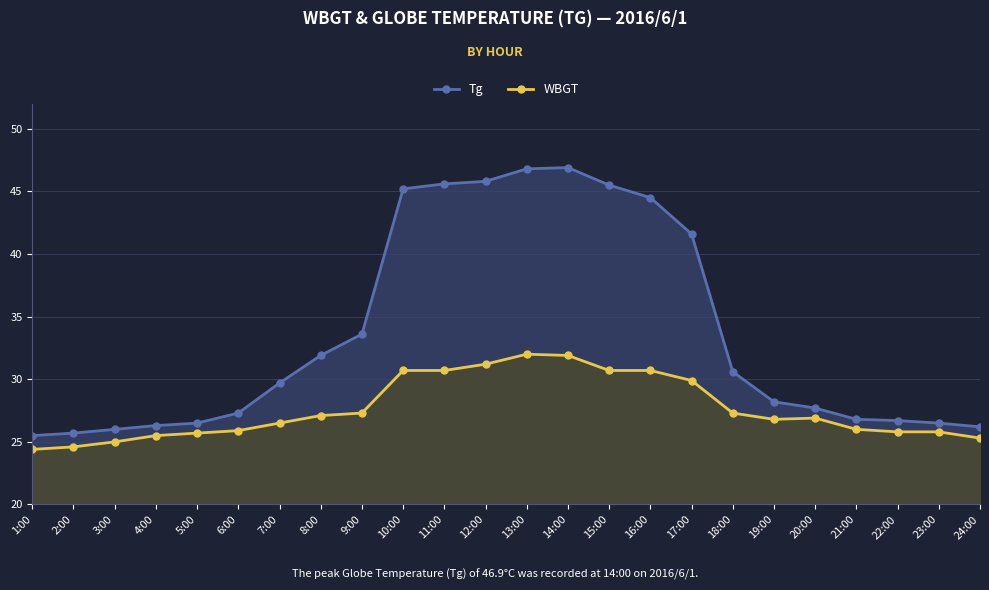

What is the label of the 5th point from the left?

5:00